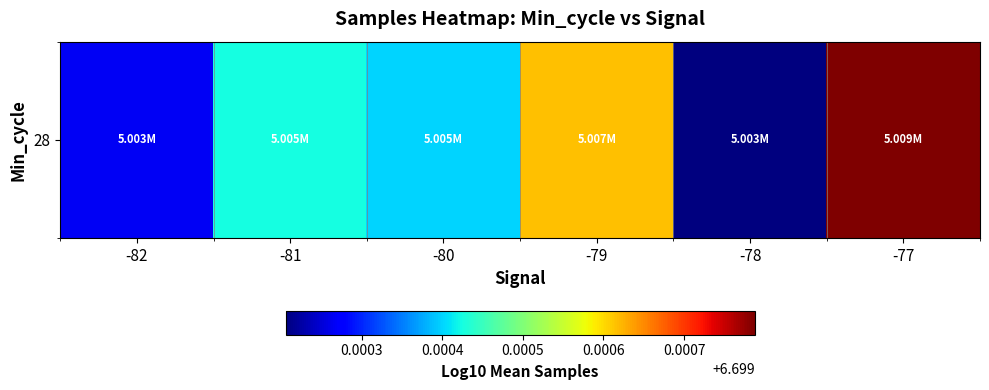

How many categories are shown in the chart?

6